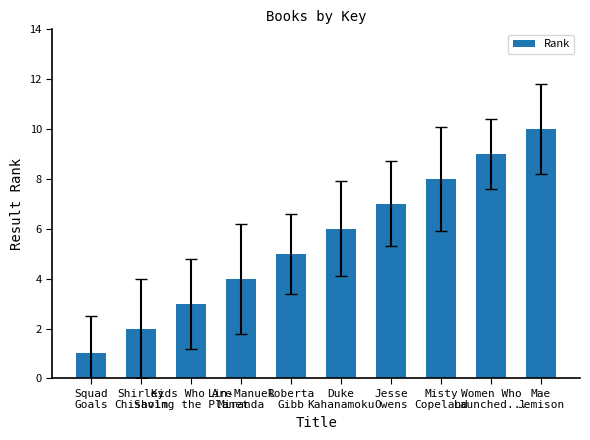

What is the label of the 5th bar from the left?

Roberta
Gibb